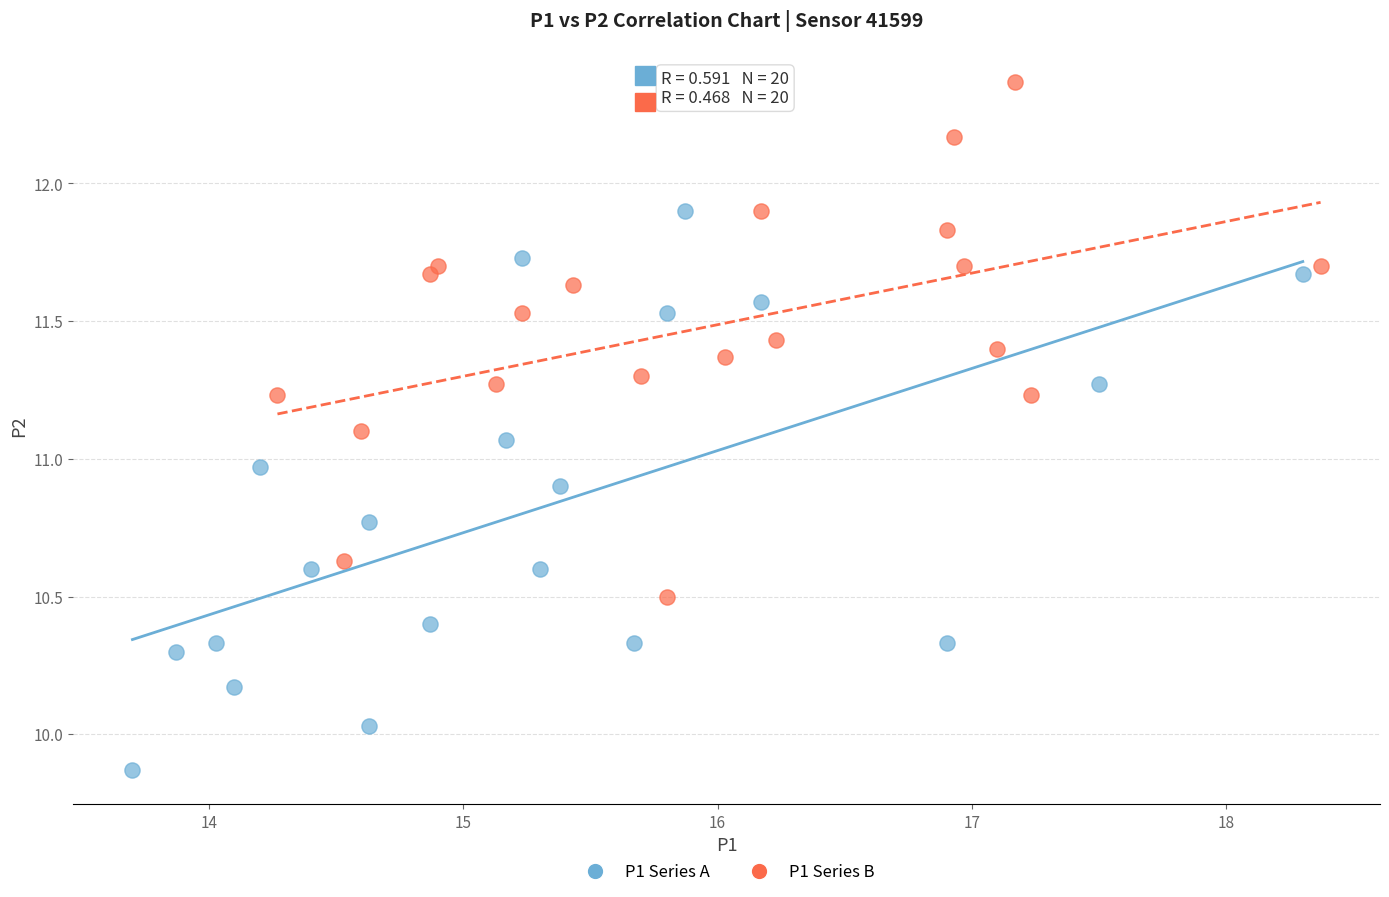

Which series reaches the maximum Y coordinate?

P1 Series B